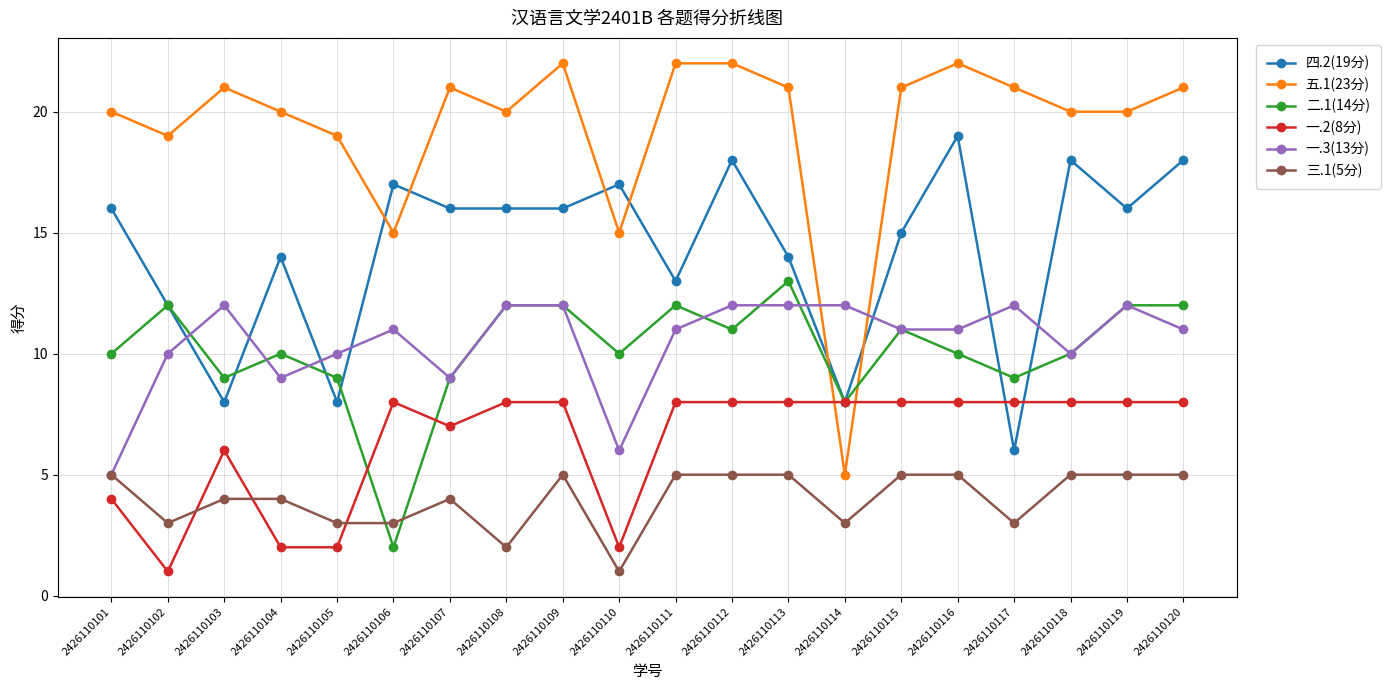

What are all the series names shown in the legend?

四.2(19分), 五.1(23分), 二.1(14分), 一.2(8分), 一.3(13分), 三.1(5分)